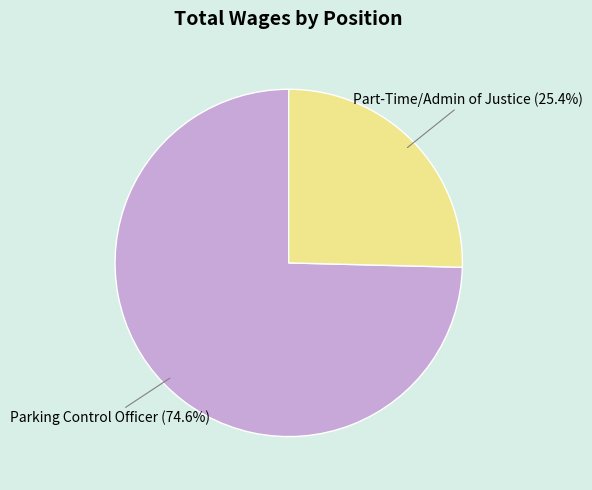

Which has a higher value, Part-Time/Admin of Justice or Parking Control Officer?

Parking Control Officer